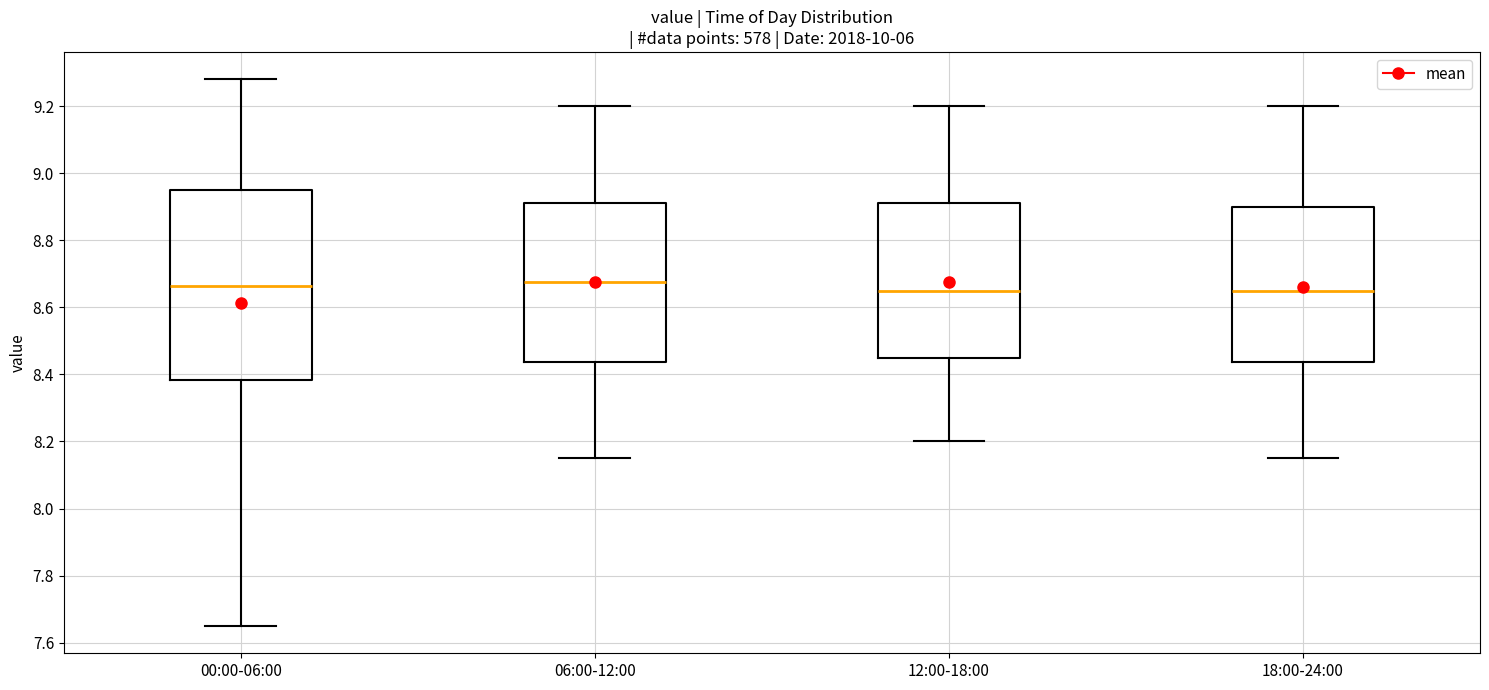

Reading left to right, read every box against the y-axis: the position of its median line, the range the box covers, and the ends of its whiskers. The values are not printed on the chart, so give them approximately, as read against the axis.

00:00-06:00: median 8.66, box 8.38 to 8.96, whiskers 7.66 to 9.28
06:00-12:00: median 8.68, box 8.44 to 8.92, whiskers 8.16 to 9.20
12:00-18:00: median 8.66, box 8.46 to 8.92, whiskers 8.20 to 9.20
18:00-24:00: median 8.66, box 8.44 to 8.90, whiskers 8.16 to 9.20